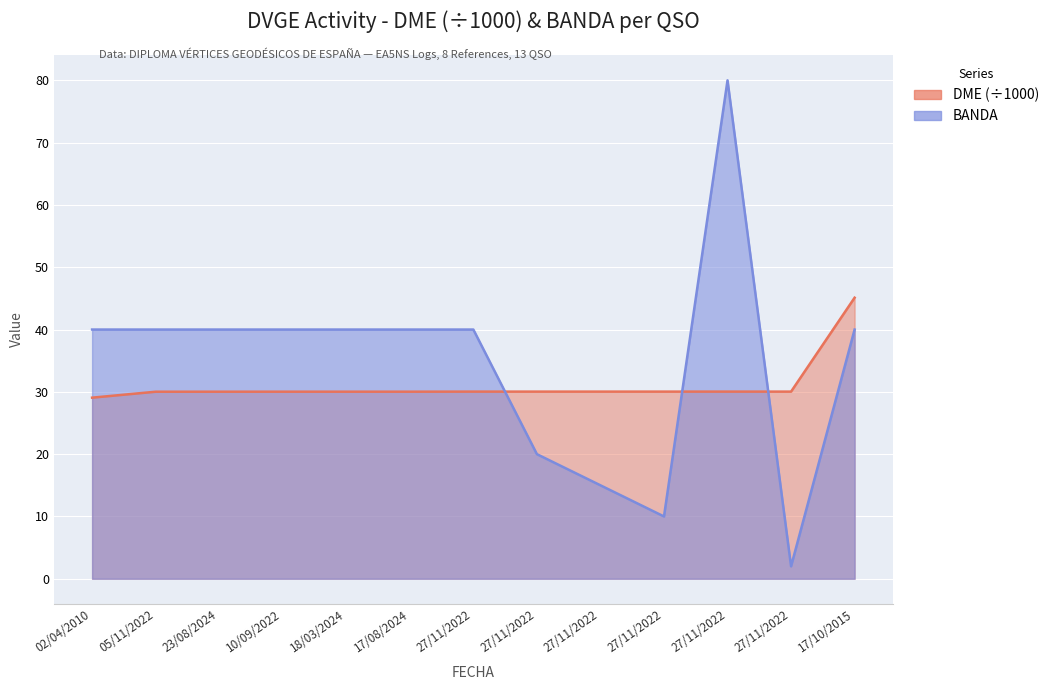

What is the total value across all series at 27/11/2022?

70.0